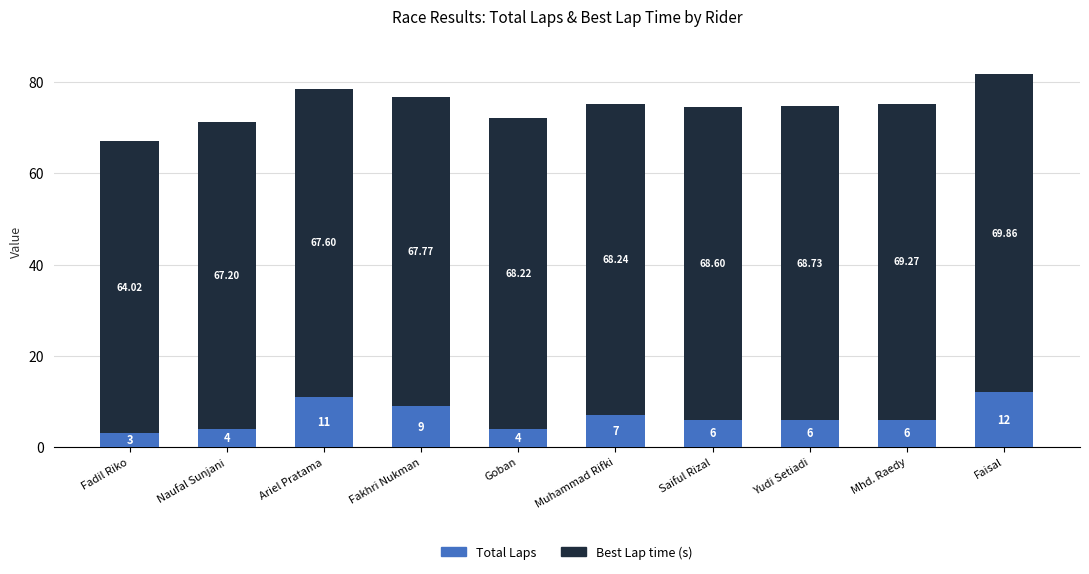

How many series are shown in this chart?

2